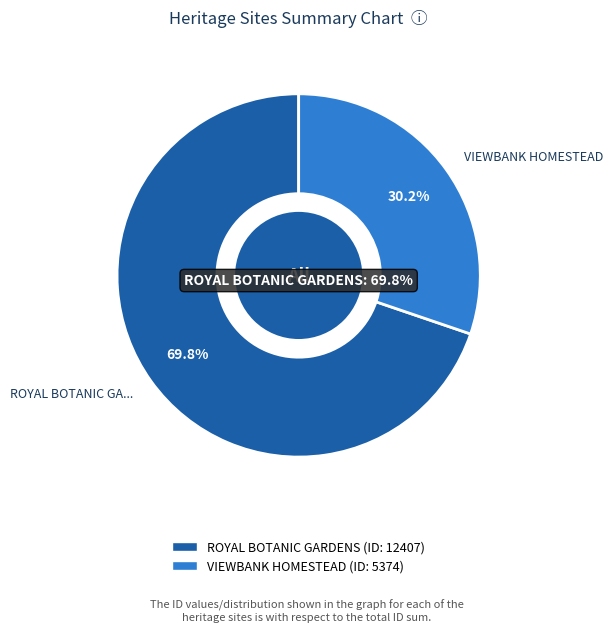

True or false: VIEWBANK HOMESTEAD accounts for 30% of the total.

True